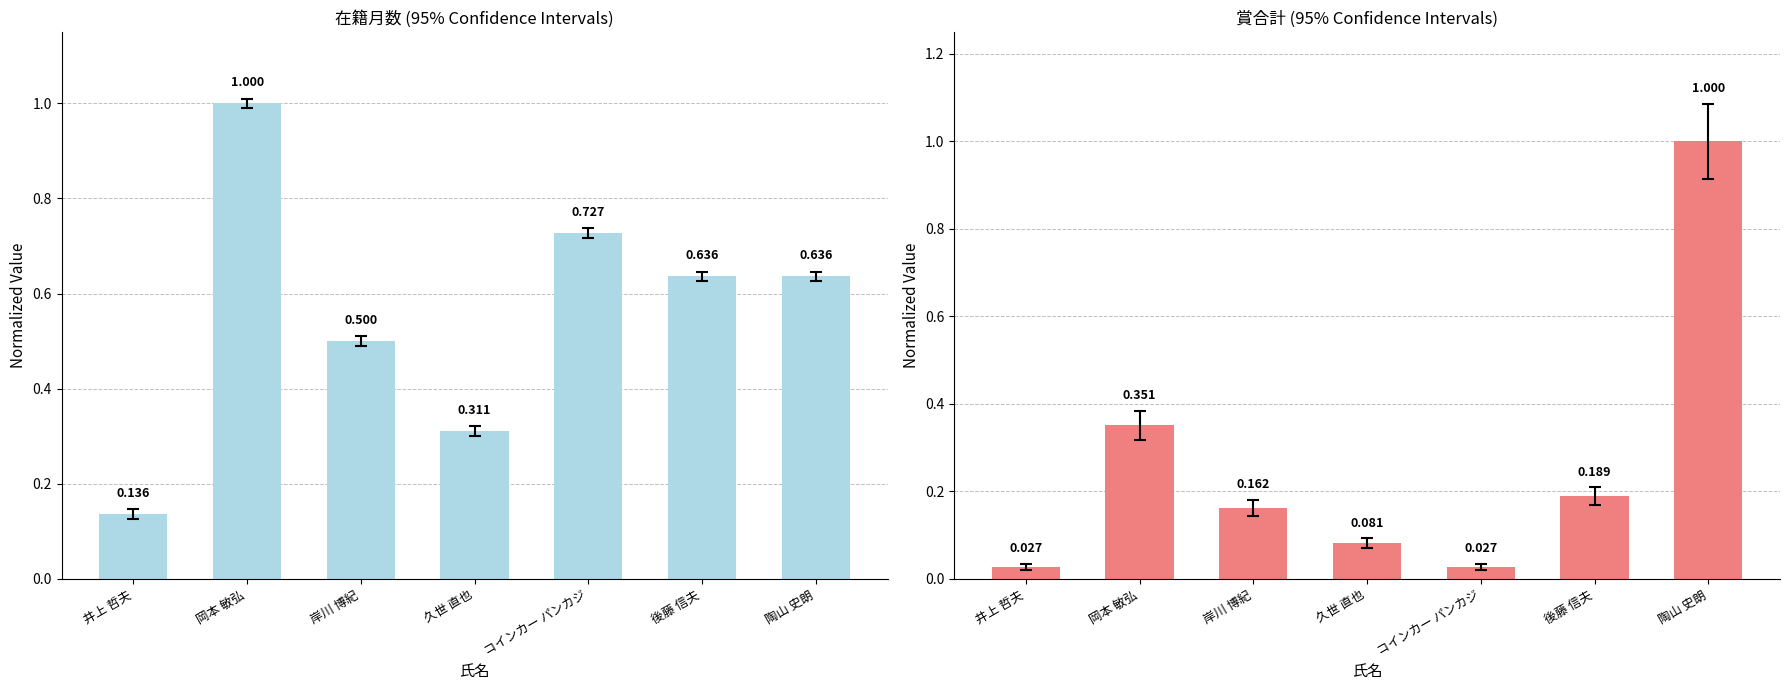

What is the value of the 在籍月数 bar at the 2nd from the left?

1.0